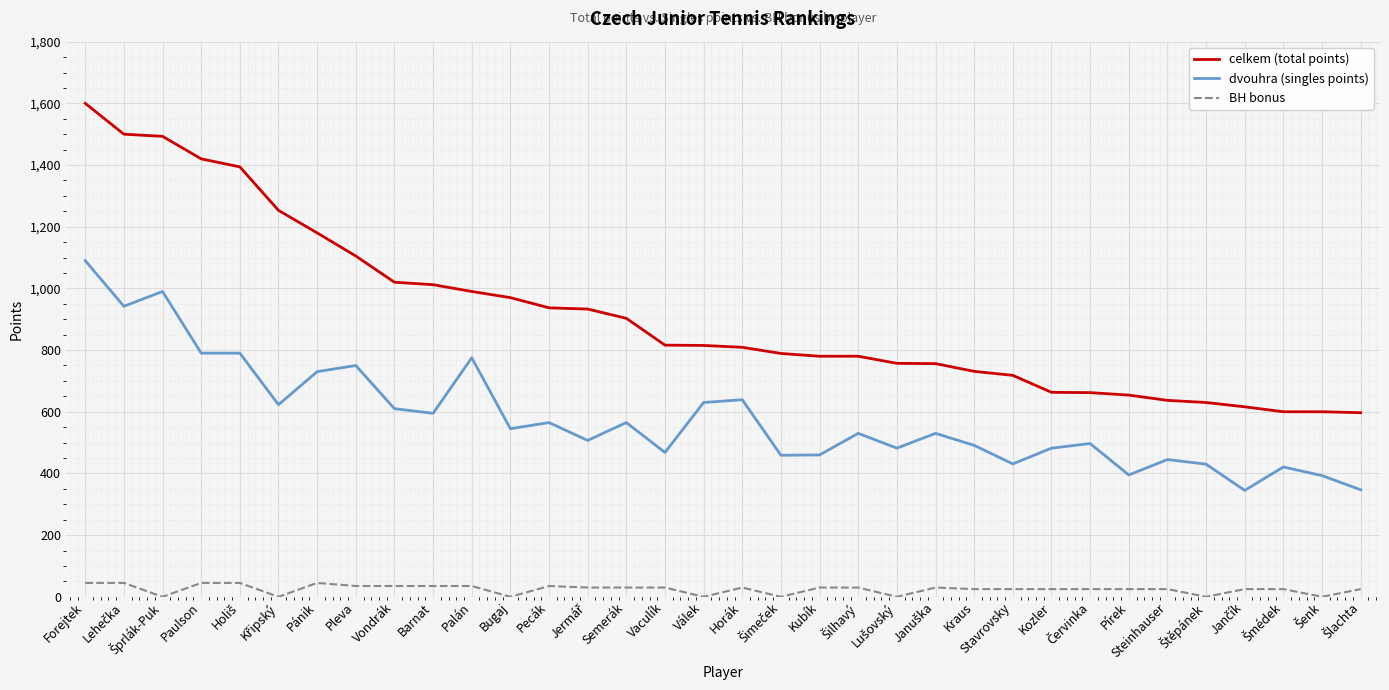

What value does the BH bonus series have at Paulson?

45